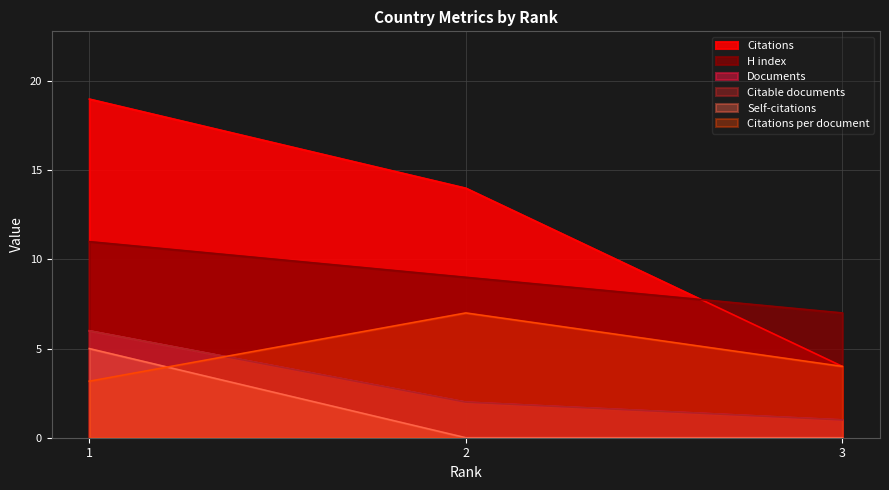

Which category has the lowest value in the Documents series?

3